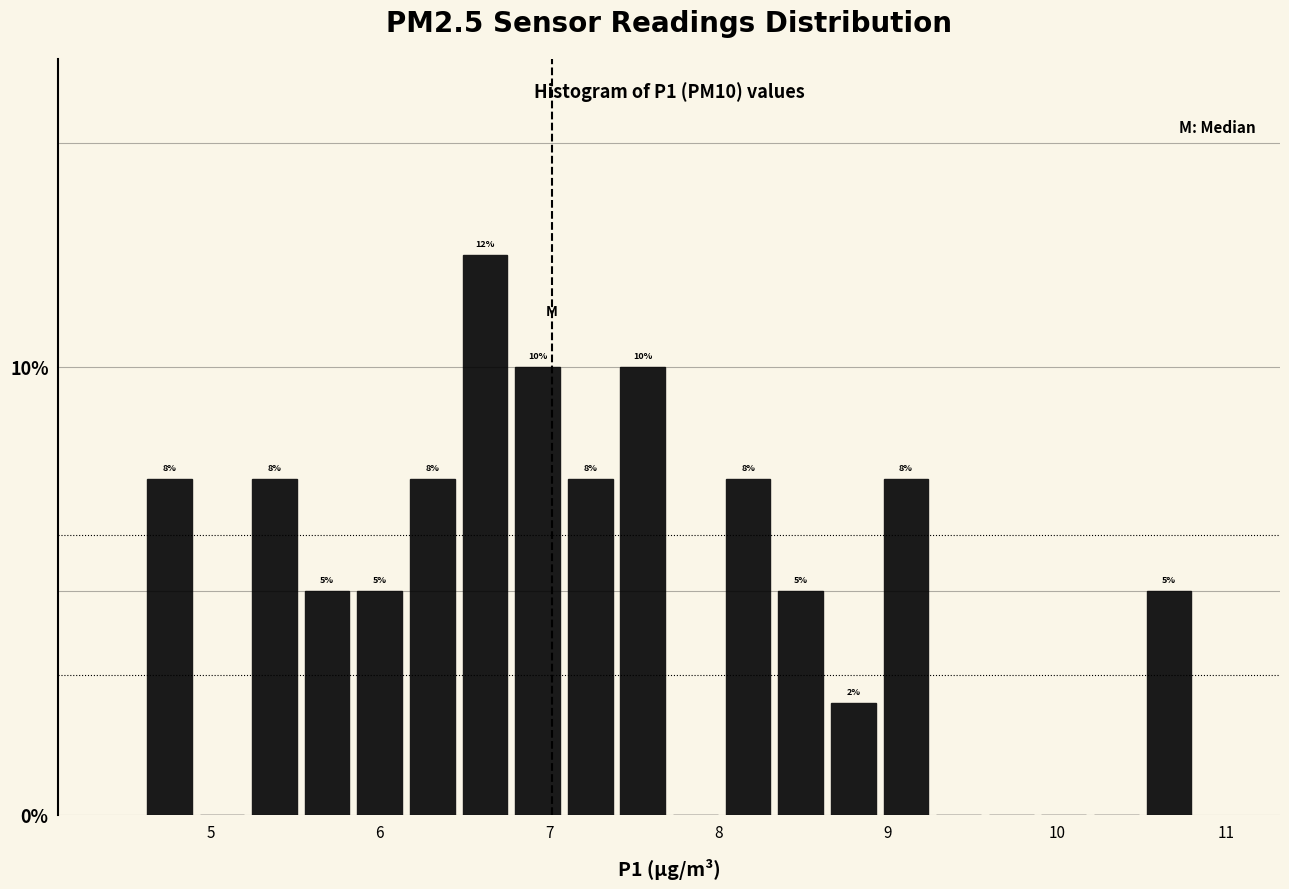

Around what value on the x-axis is the tallest bar? Give the approximate position of its centre, as read against the axis.

6.6